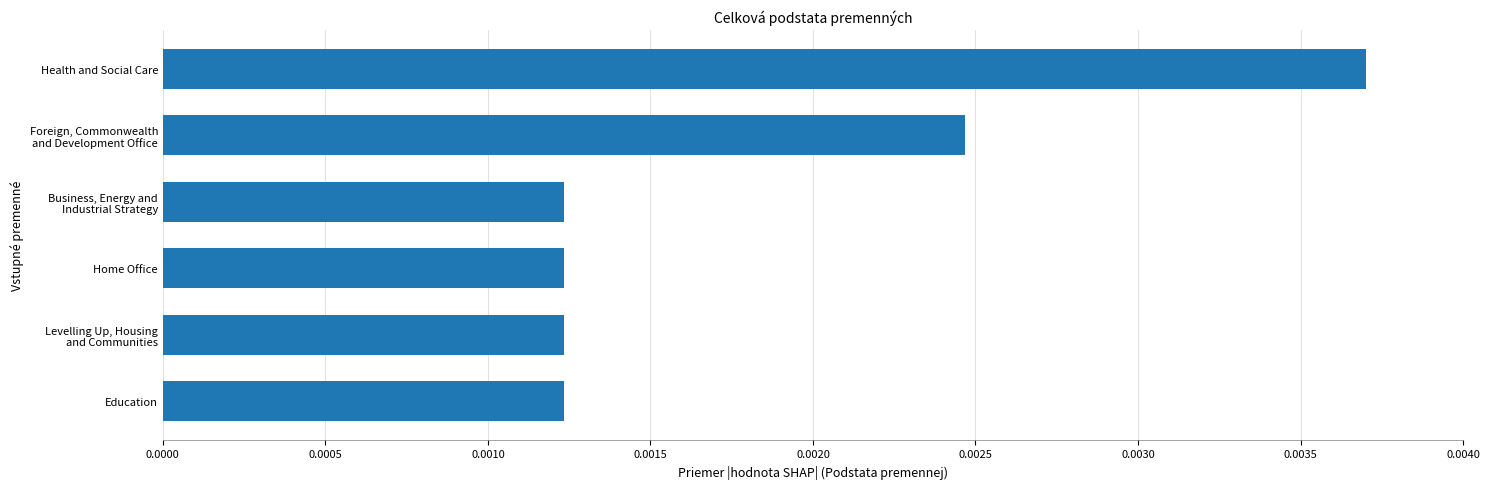

Count the values in the range 0 to 1.

6